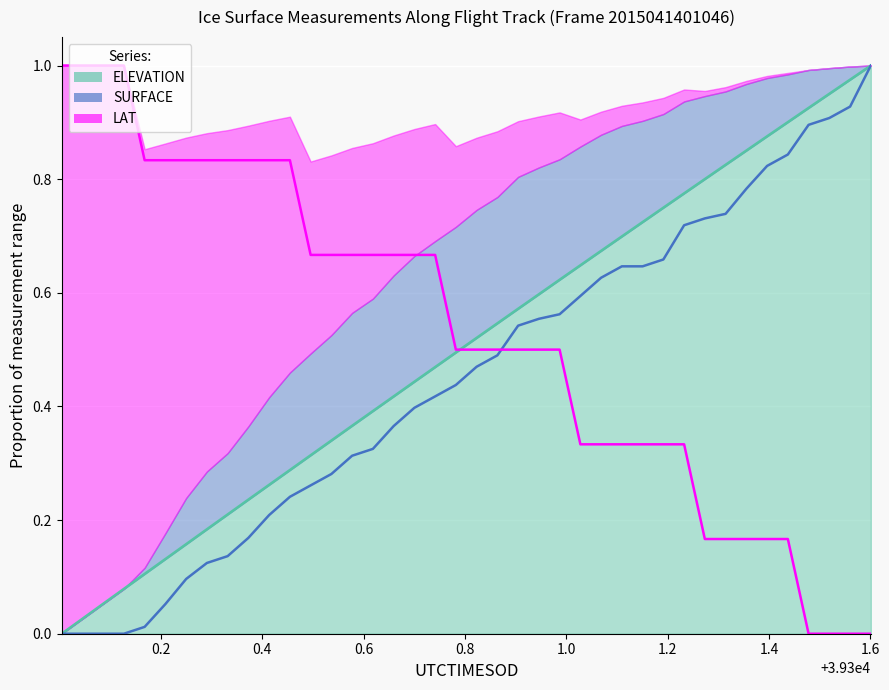

At how many categories does at least one series exceed 0?

40